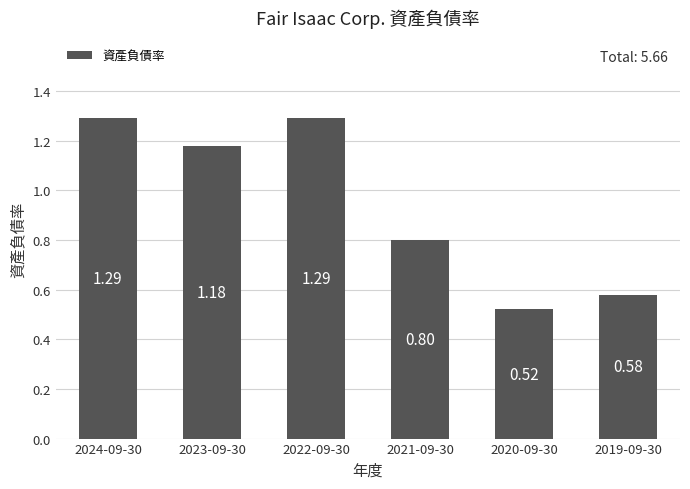

Are the bars grouped side by side (vs. stacked)?

No